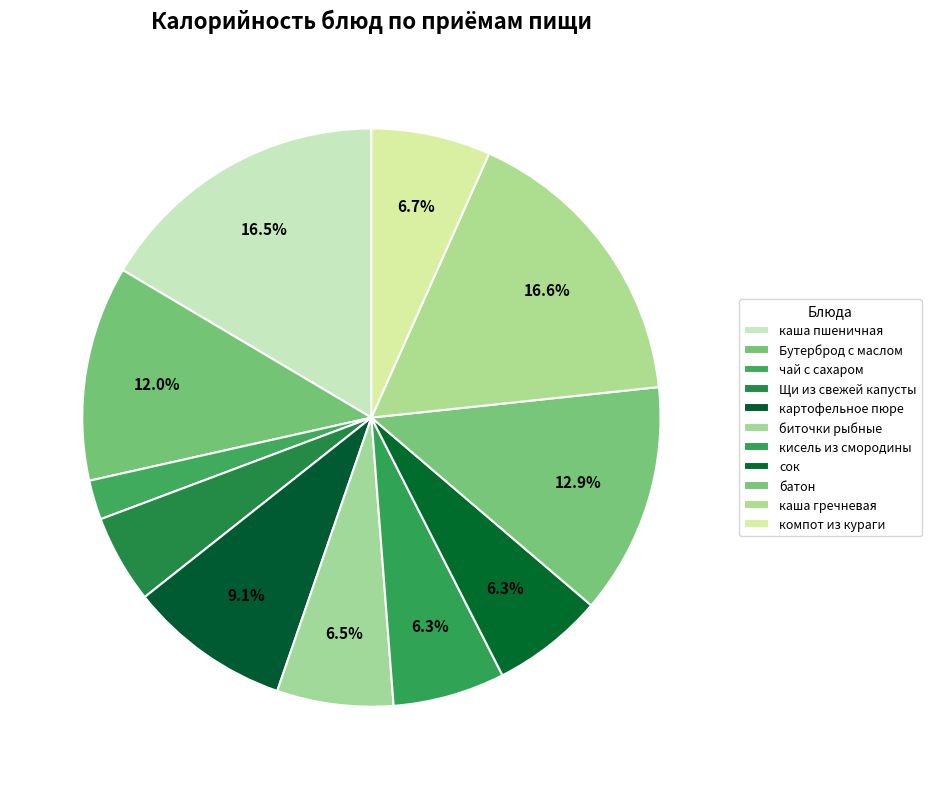

Does any single category account for the majority?

No